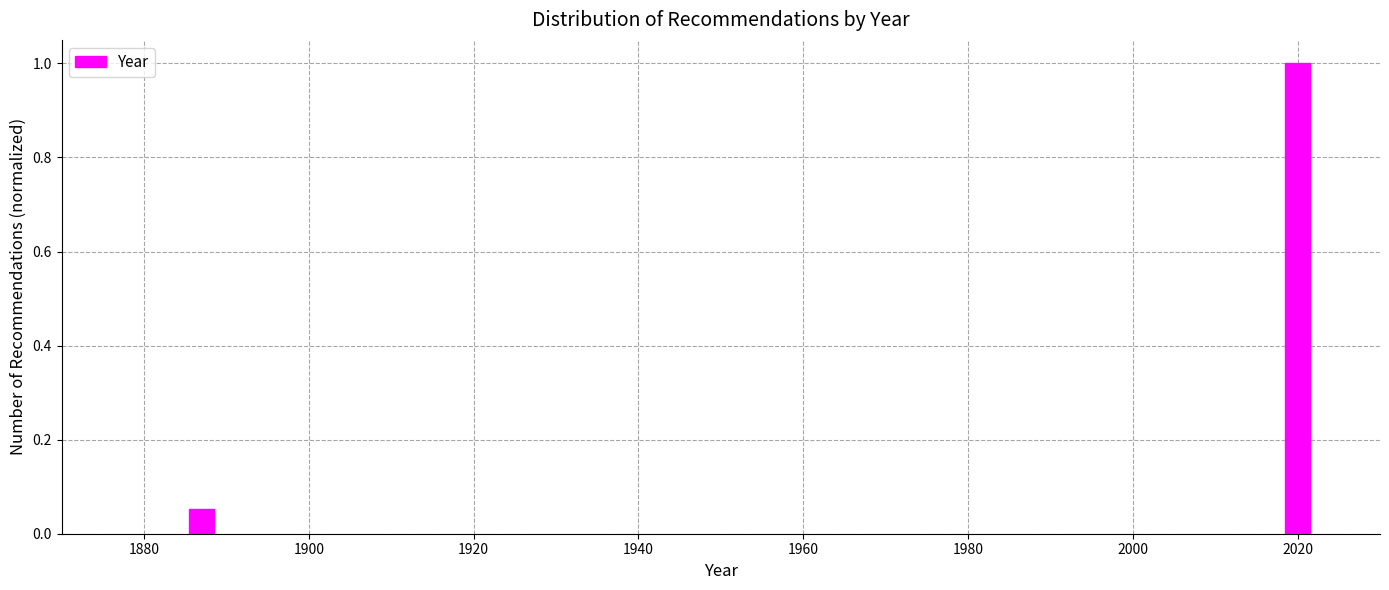

List the labels in order of value, smallest first.

1880, 2020